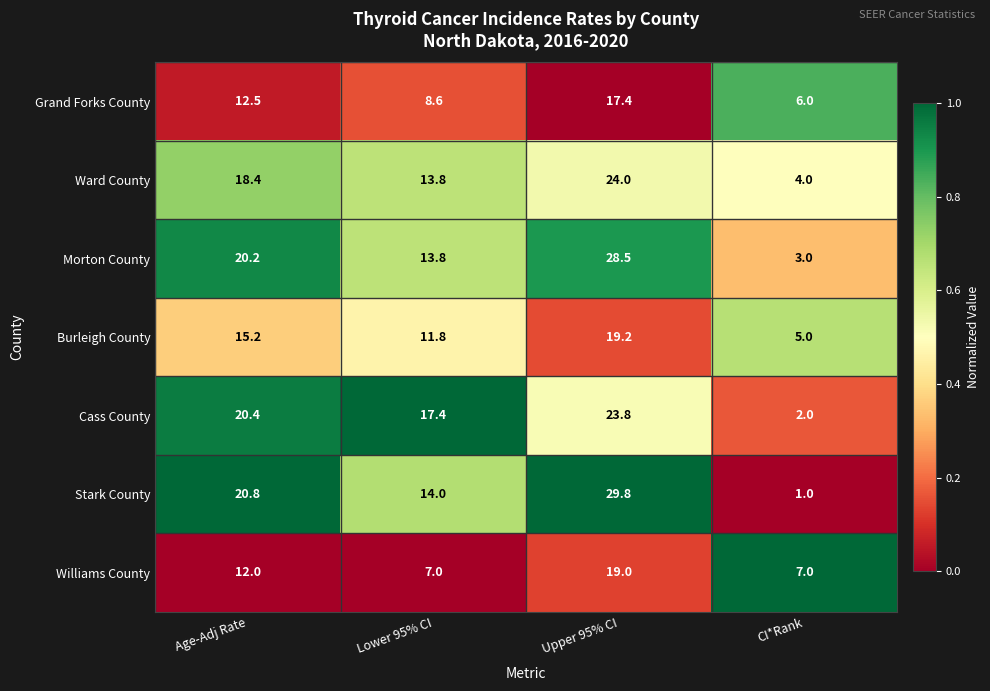

How many values in the Ward County series are below 18?

2